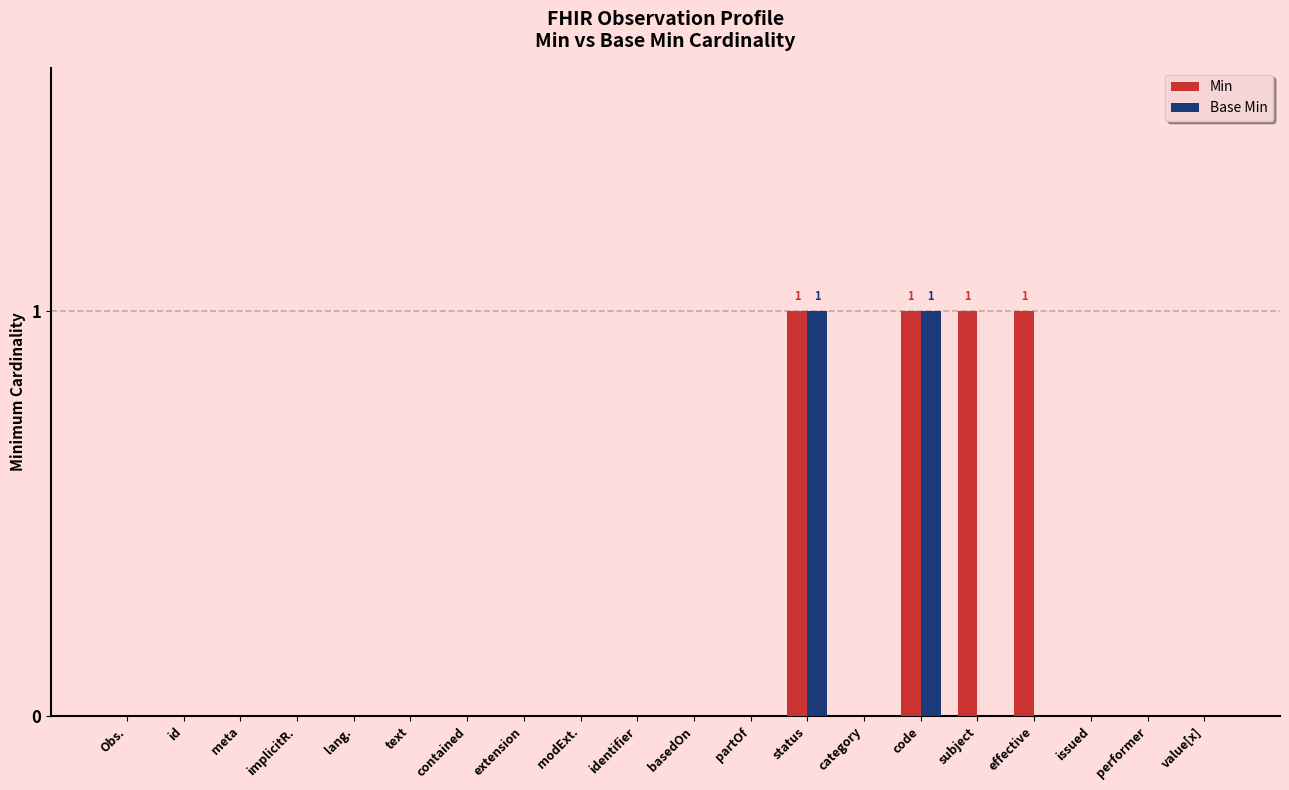

Count the number of data series in this chart.

2